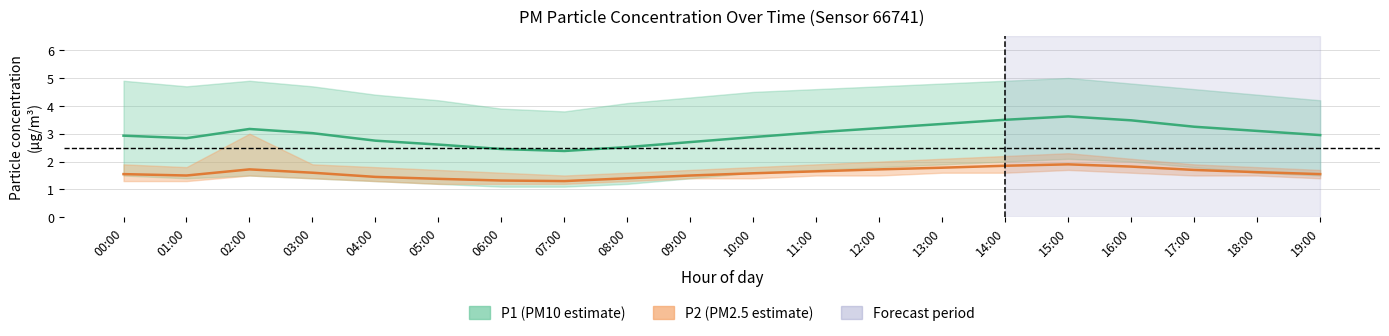

What is the difference between the P1 (PM10 estimate) values at 15:00 and 00:00?

0.7